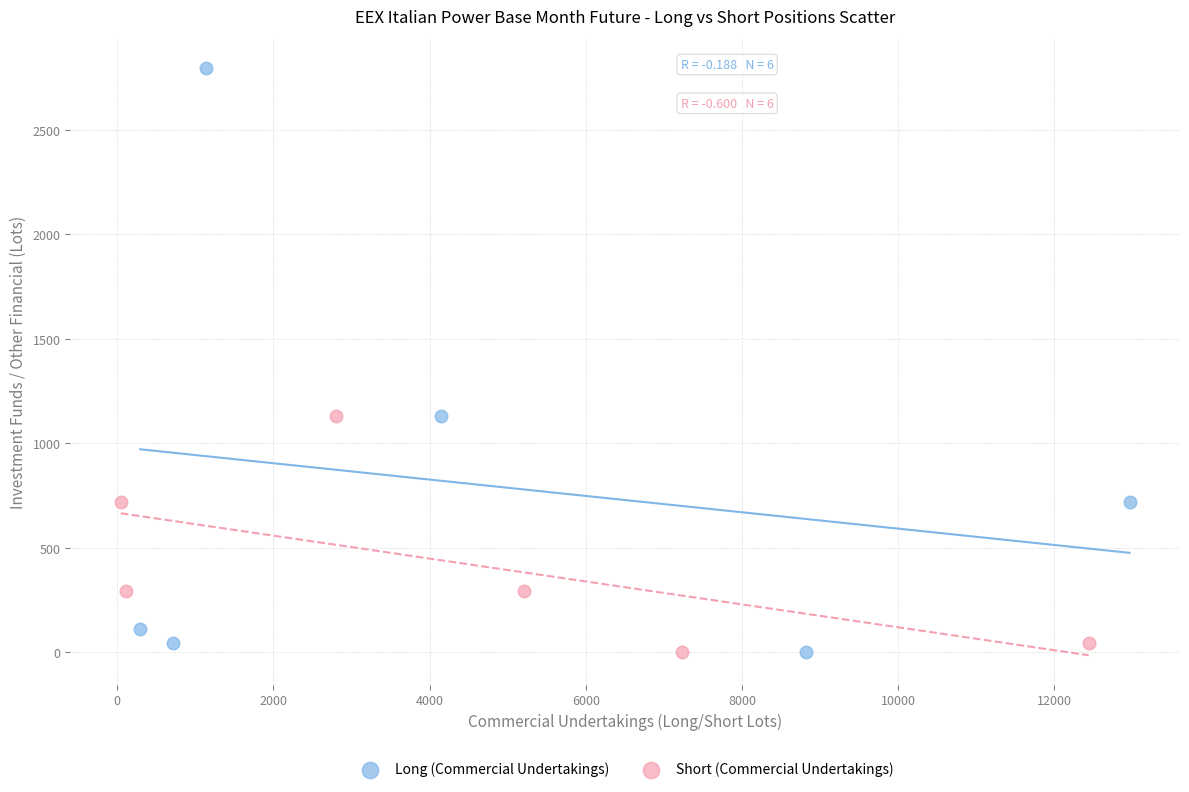

What are all the series names shown in the legend?

Long (Commercial Undertakings), Short (Commercial Undertakings)